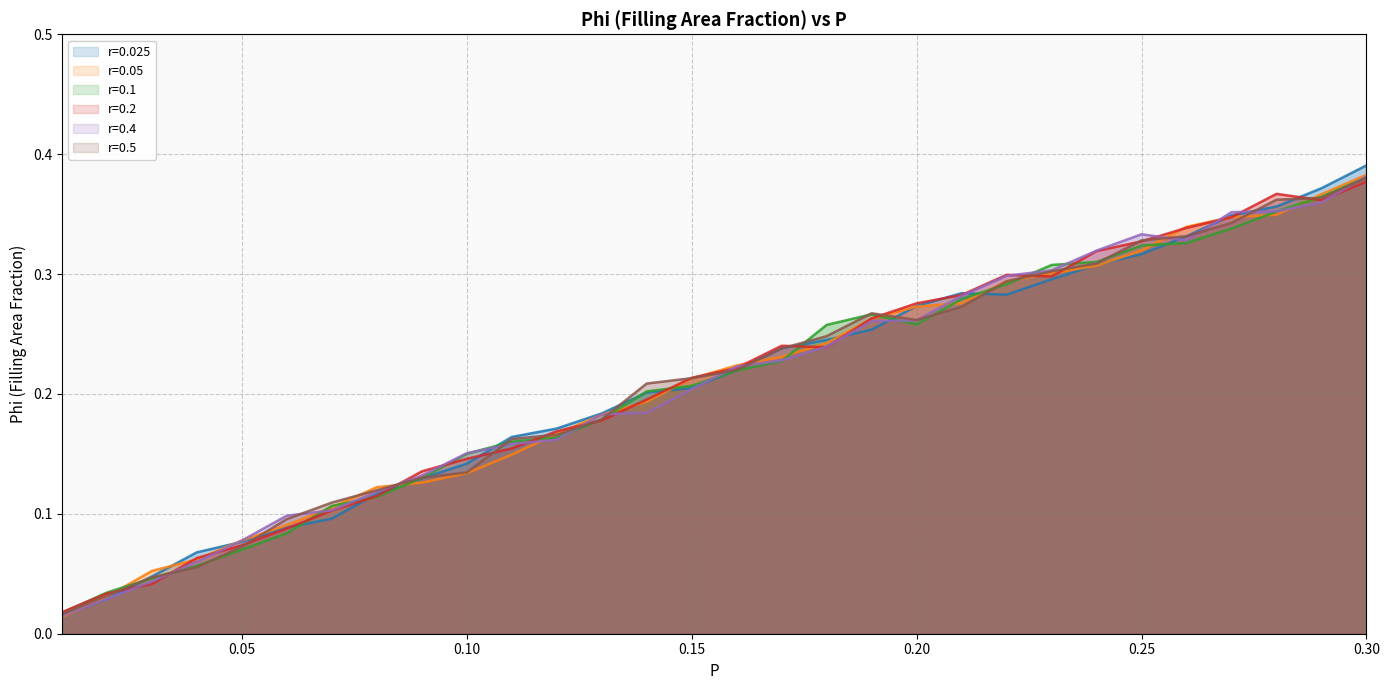

Is the value of r=0.2 at 0.21 greater than the value of r=0.05 at 0.04?

Yes